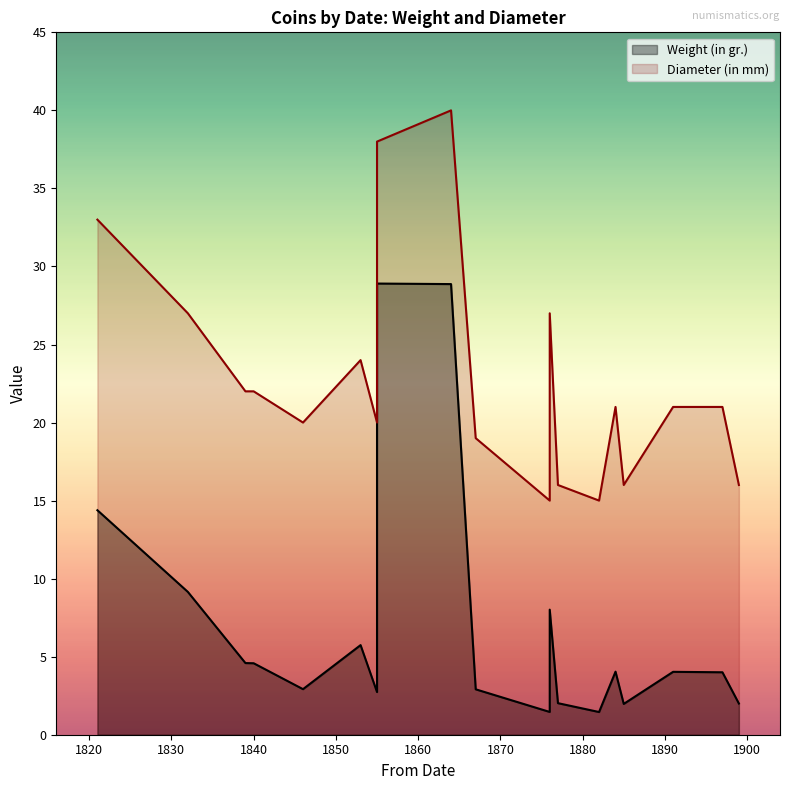

At which category is the sum across all series the highest?

1864